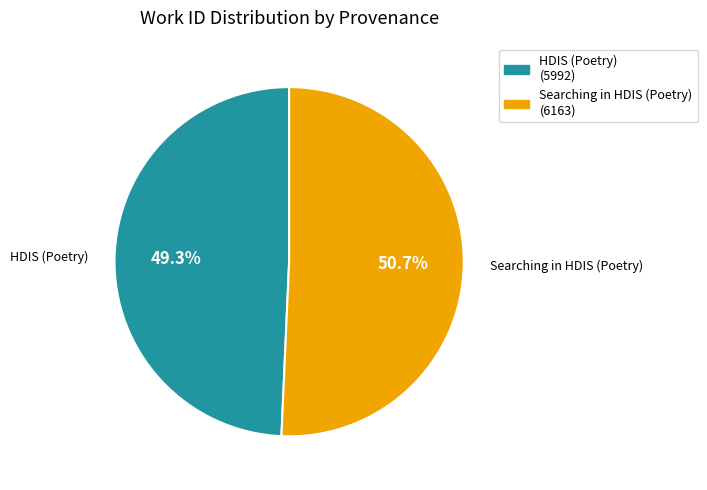

To the nearest percent, what is the combined percentage of Searching in HDIS (Poetry) and HDIS (Poetry)?

100%